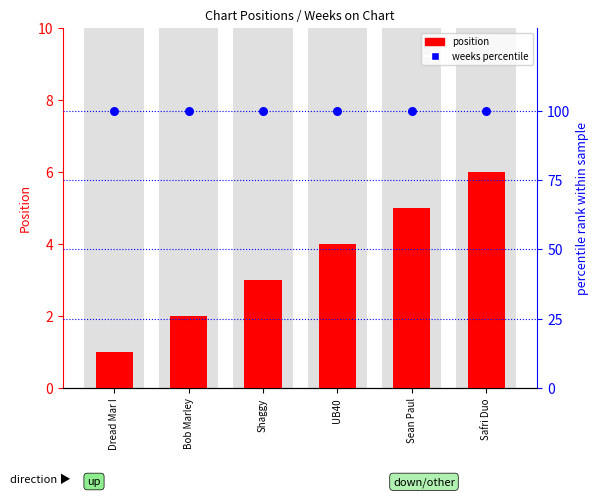

Which series has the largest Y range (max minus min)?

position